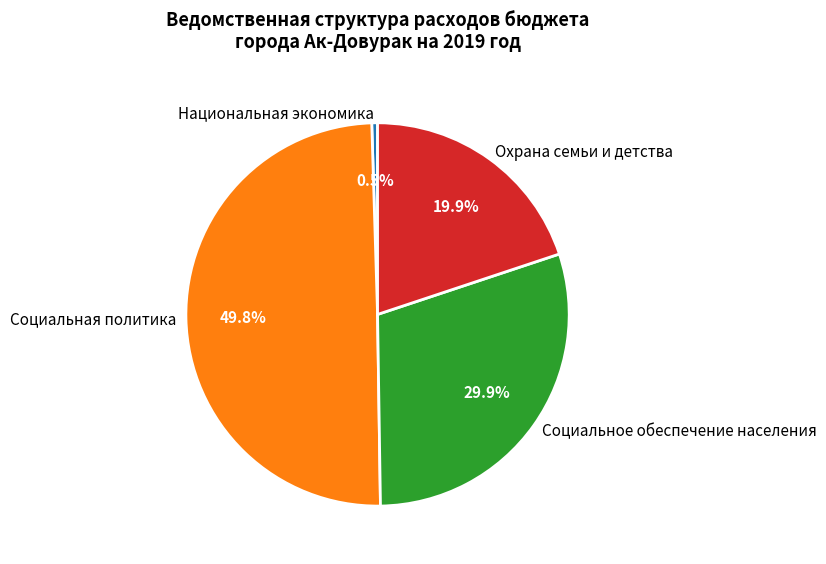

To the nearest percent, what portion does Социальное обеспечение населения represent?

30%